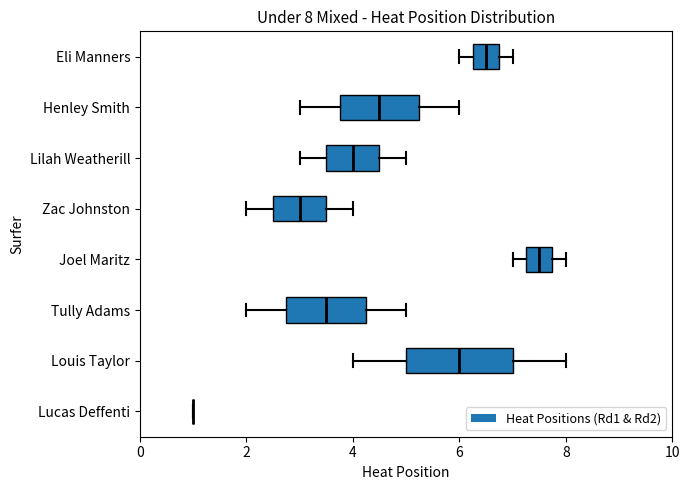

Which box is the widest, from its left edge to its right edge?

Louis Taylor